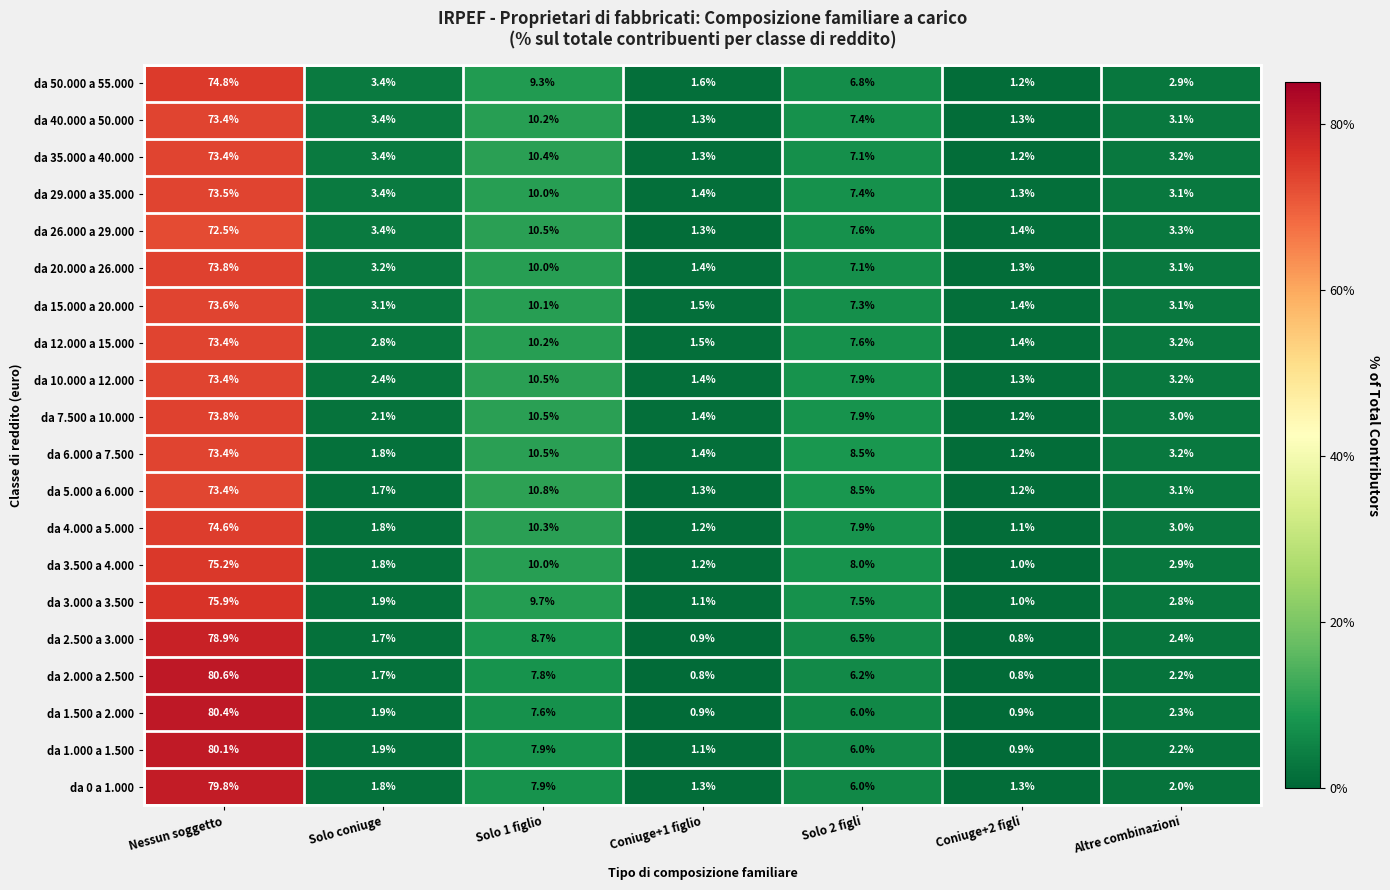

List the labels in order of da 50.000 a 55.000 value, smallest first.

Coniuge+2 figli, Coniuge+1 figlio, Altre combinazioni, Solo coniuge, Solo 2 figli, Solo 1 figlio, Nessun soggetto